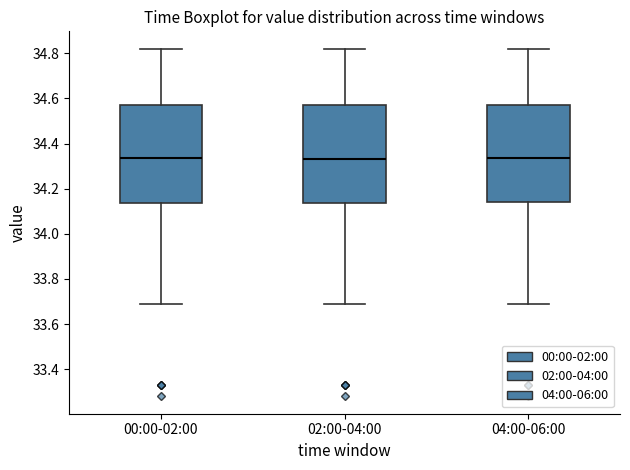

Reading left to right, transcribe this box plot: for each box, give where its median line is, the range the box spans, and where its two whiskers end, as read against the y-axis. The values are not printed on the chart, so give them approximately, as read against the axis.

00:00-02:00: median 34.34, box 34.14 to 34.58, whiskers 33.70 to 34.82
02:00-04:00: median 34.34, box 34.14 to 34.58, whiskers 33.70 to 34.82
04:00-06:00: median 34.34, box 34.14 to 34.58, whiskers 33.70 to 34.82